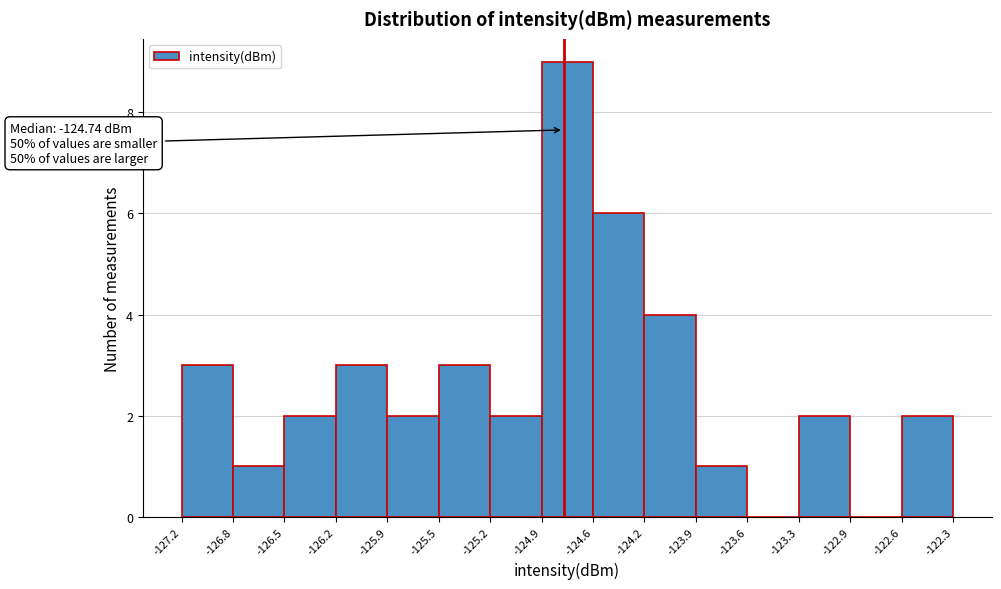

Which range on the x-axis has the tallest bar?

-124.9 to -124.6